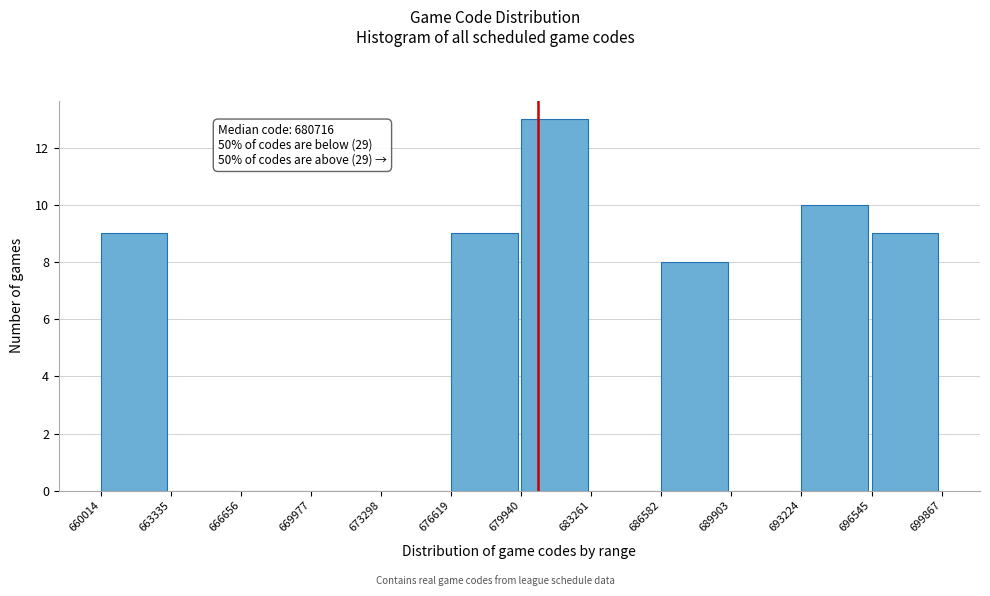

Over which range of the x-axis is the bar tallest?

679940 to 683261